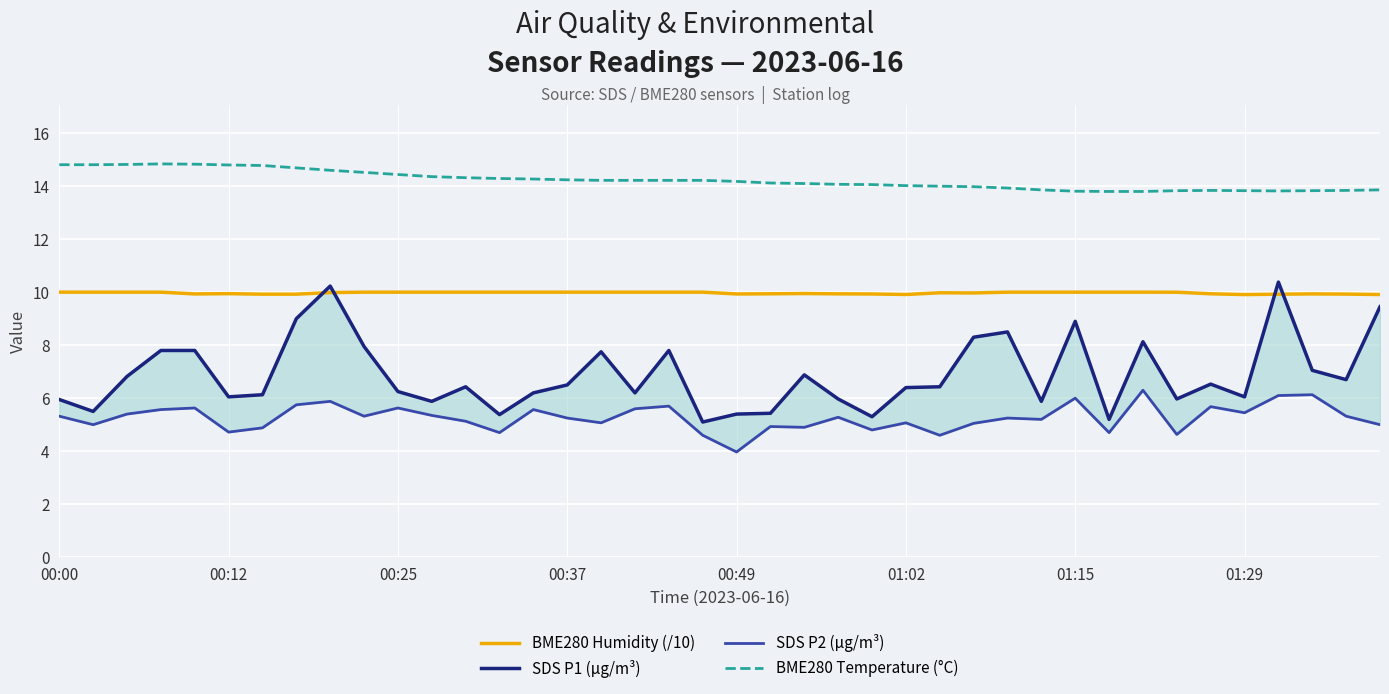

What is the lowest value of the BME280 Humidity (/10) series?

9.9